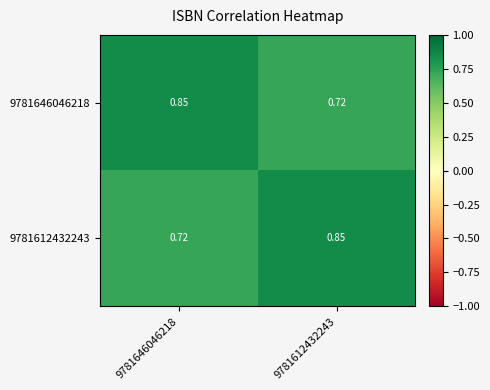

Reading left to right, what are all the values shown in this chart?

9781646046218: 9781646046218=0.8	9781612432243=0.7
9781612432243: 9781646046218=0.7	9781612432243=0.8